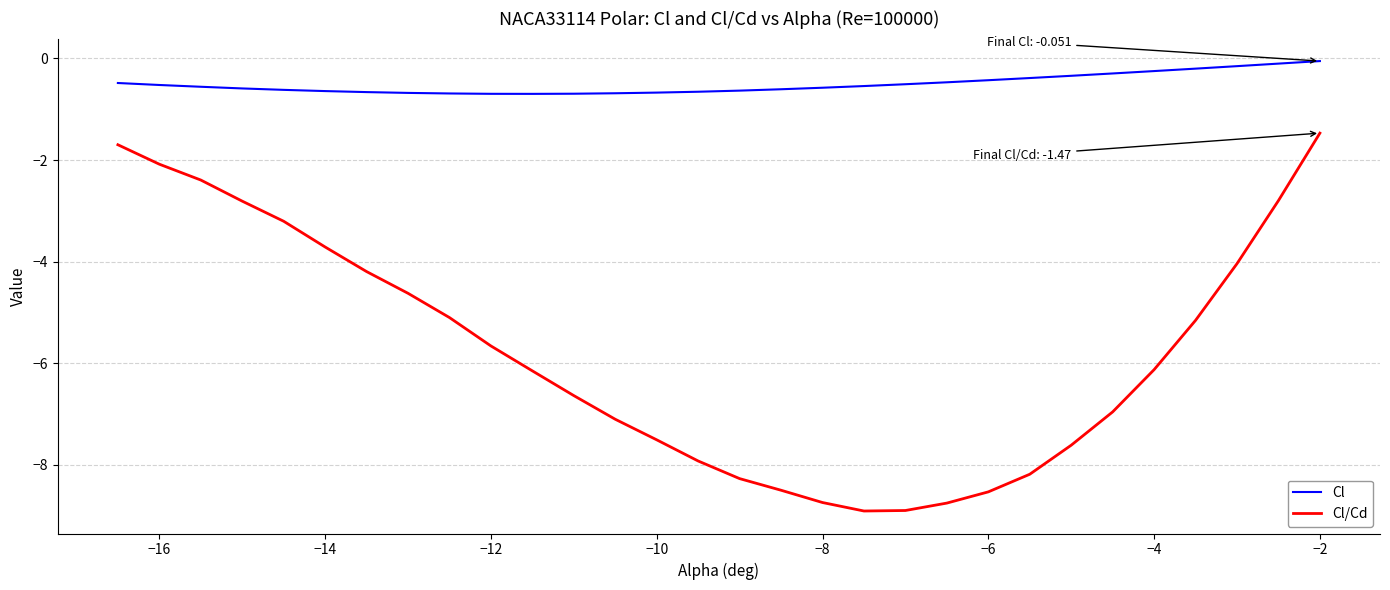

Rank the series by their average value, from highest to lowest.

Cl, Cl/Cd